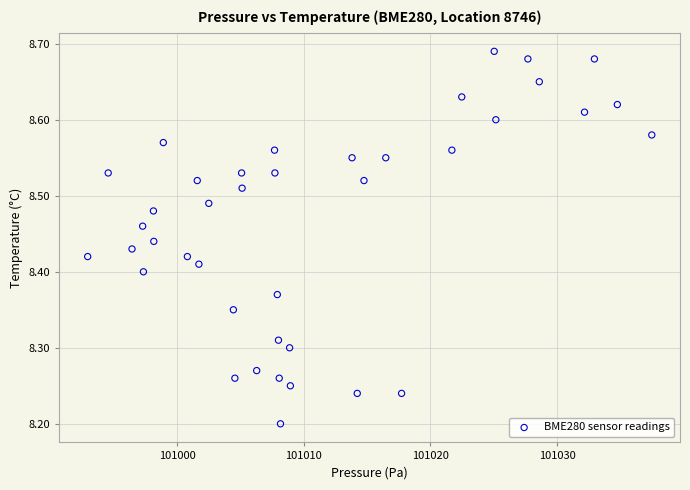

What is the range of Y values (max minus min)?

0.5